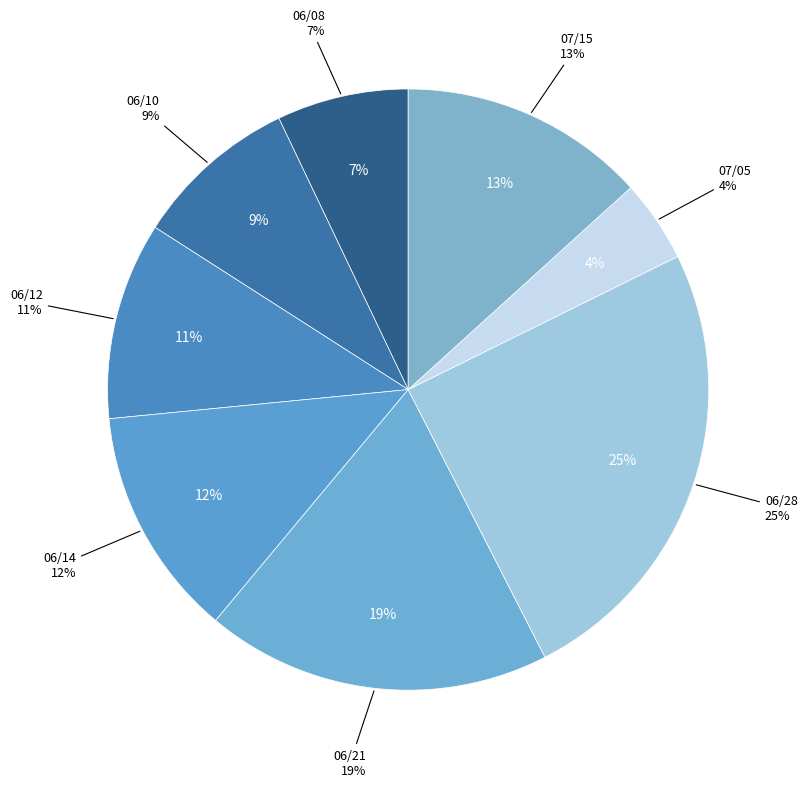

Between 06/12 and 07/15, which is larger?

07/15